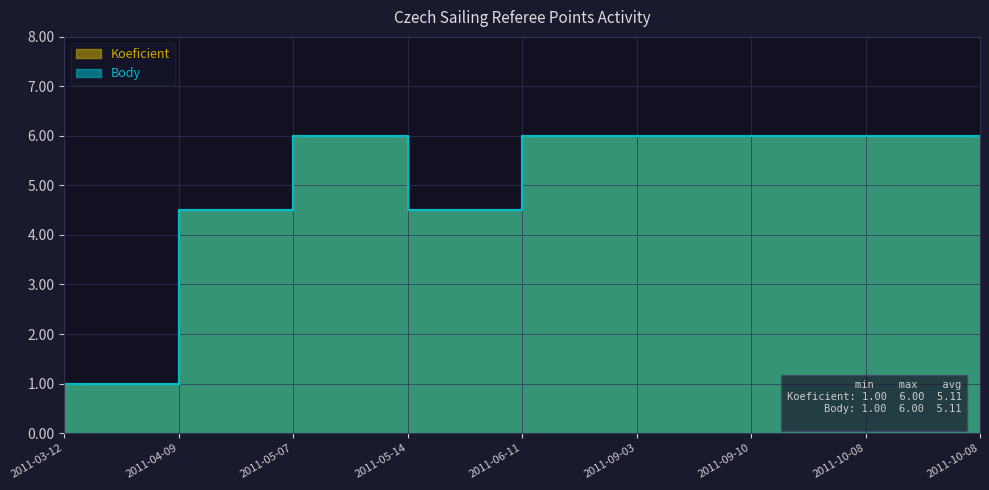

What are all the series names shown in the legend?

Koeficient, Body